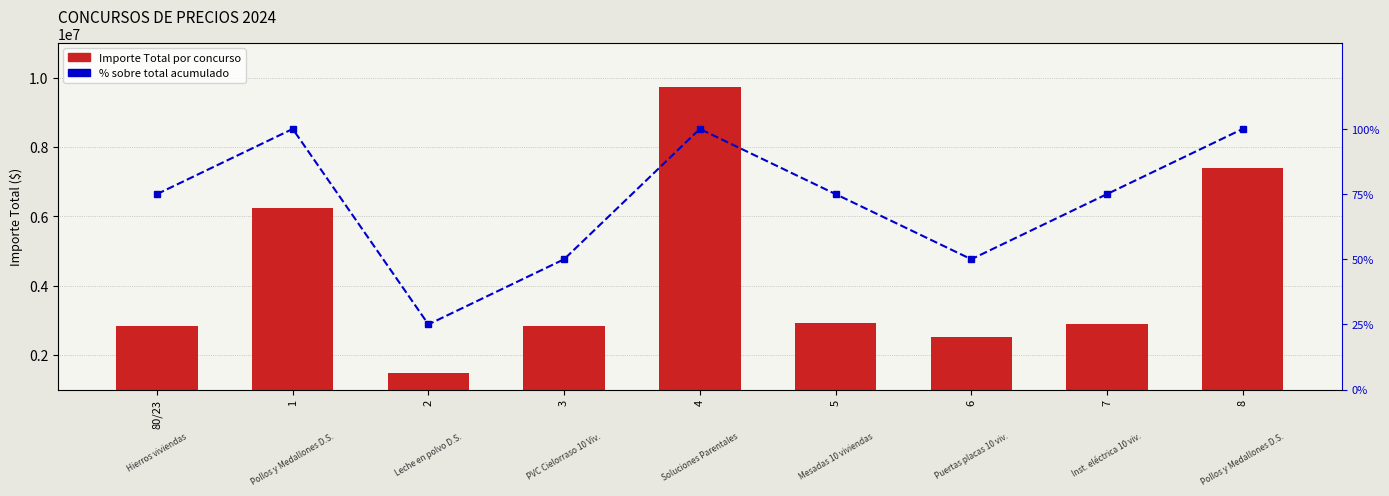

What is the label of the 1st bar from the right?

8